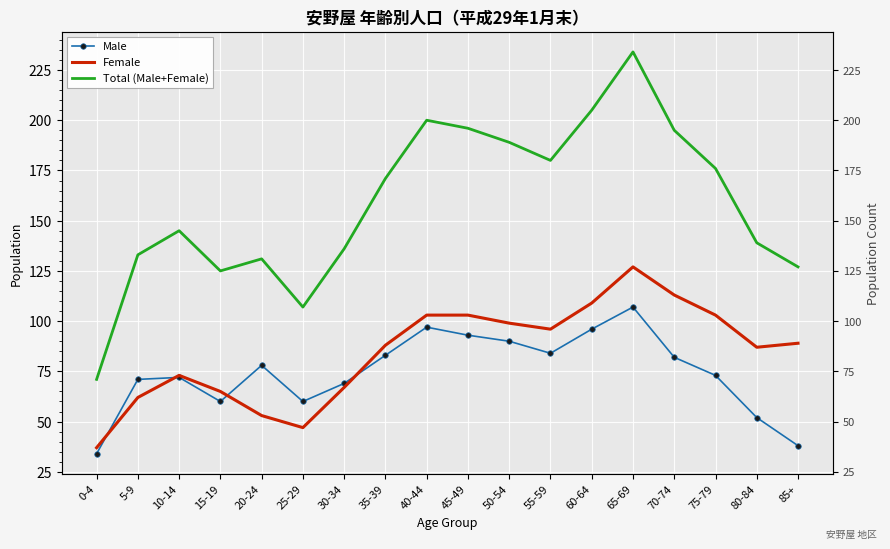

Read the Male value at 50-54, to the nearest 10.

90